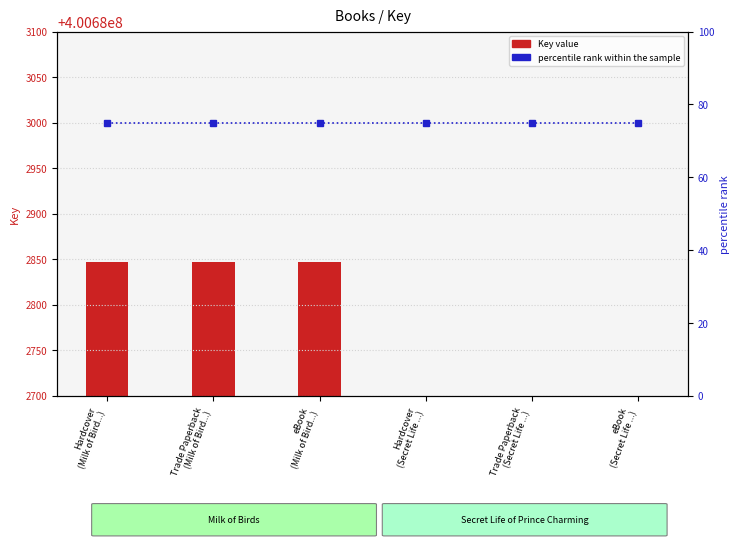

Is it true that percentile rank equals 75 at Hardcover
(Secret Life ...)?

True